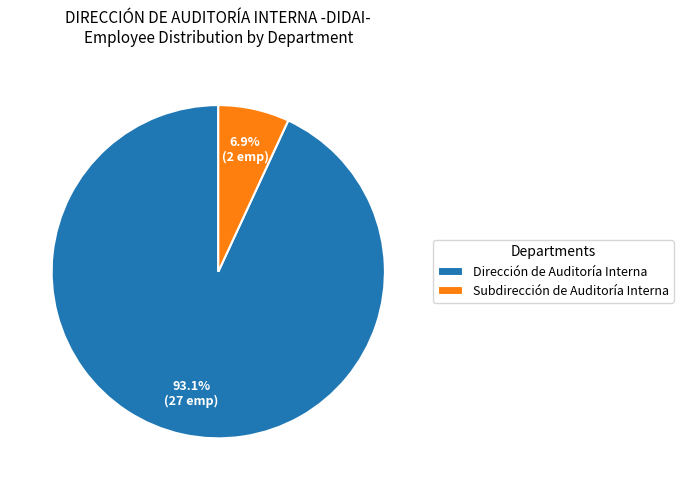

To the nearest percent, what portion does Dirección de Auditoría Interna represent?

93%